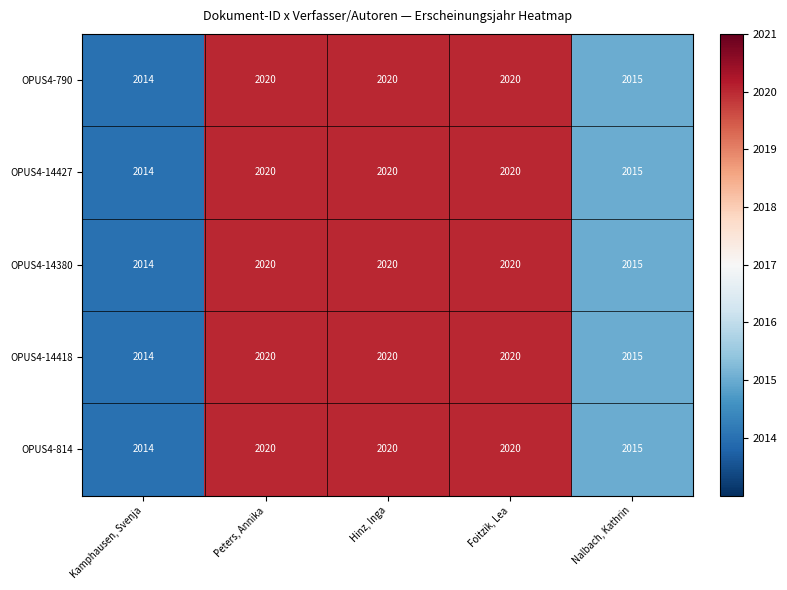

What is the average value of the OPUS4-14418 series?

2018